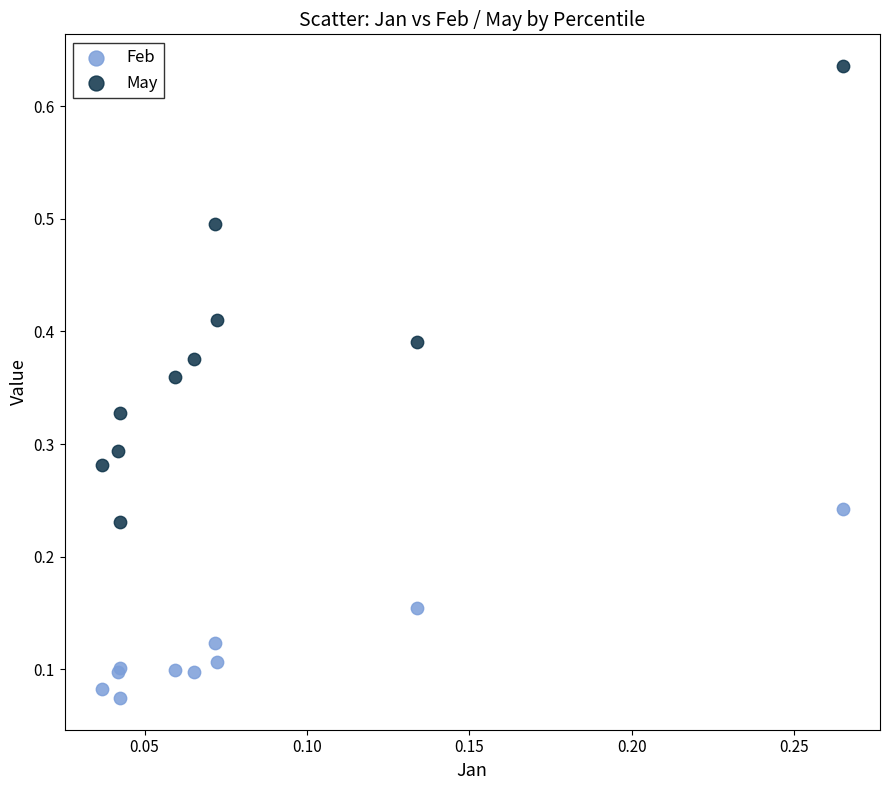

Which series reaches the minimum Y coordinate?

Feb